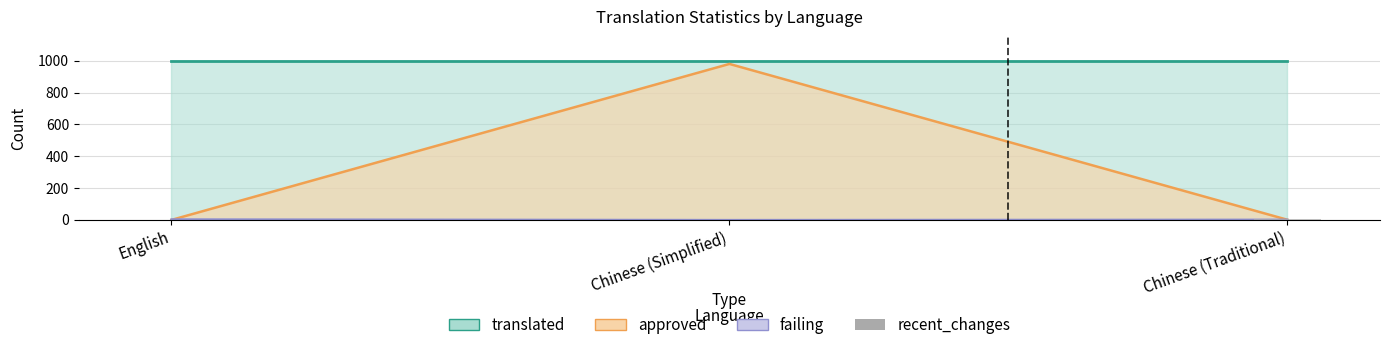

What is the difference between the values at Chinese (Simplified) and Chinese (Traditional)?

1